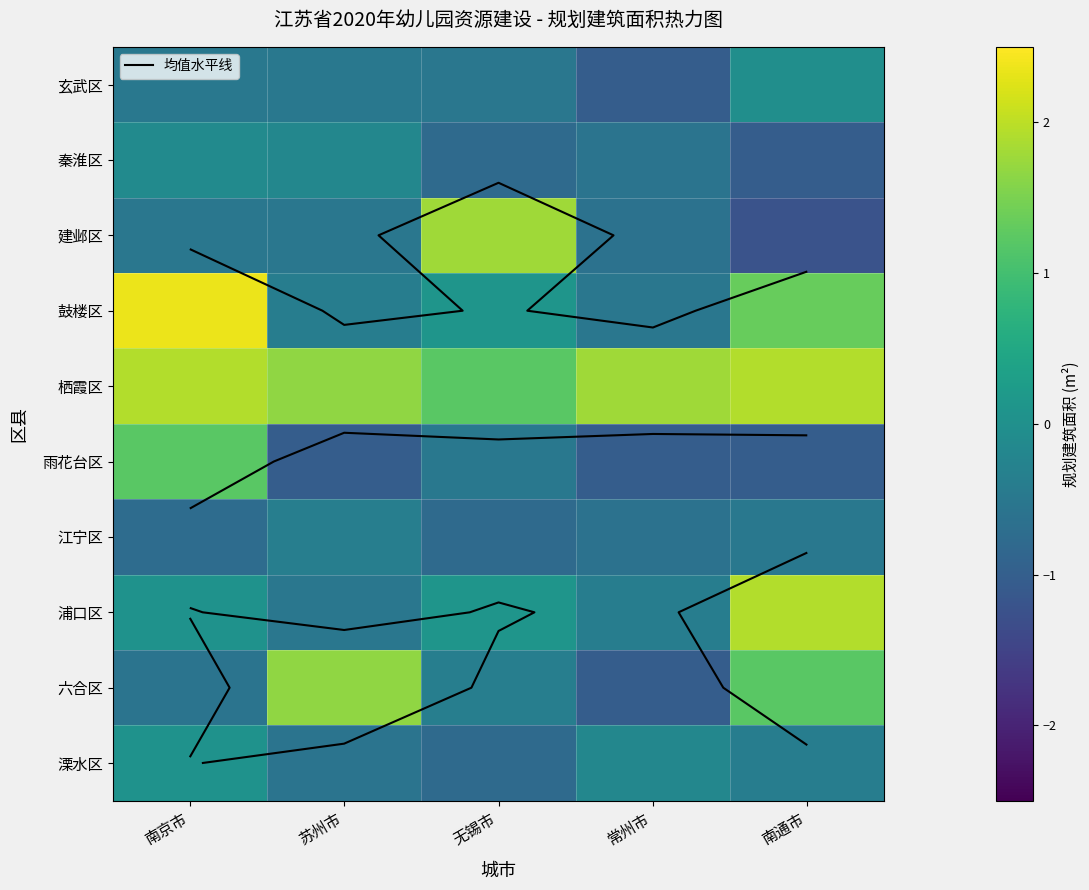

Rank the series at 常州市 from lowest to highest value.

玄武区, 雨花台区, 六合区, 建邺区, 江宁区, 秦淮区, 鼓楼区, 浦口区, 溧水区, 栖霞区